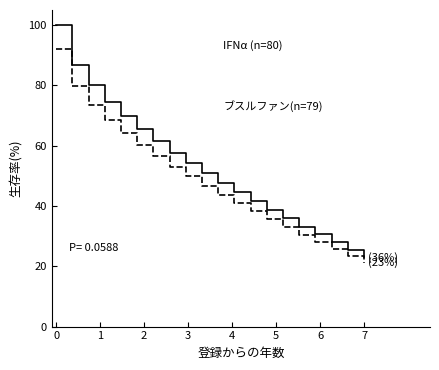

What is the greatest value displayed?

100.0